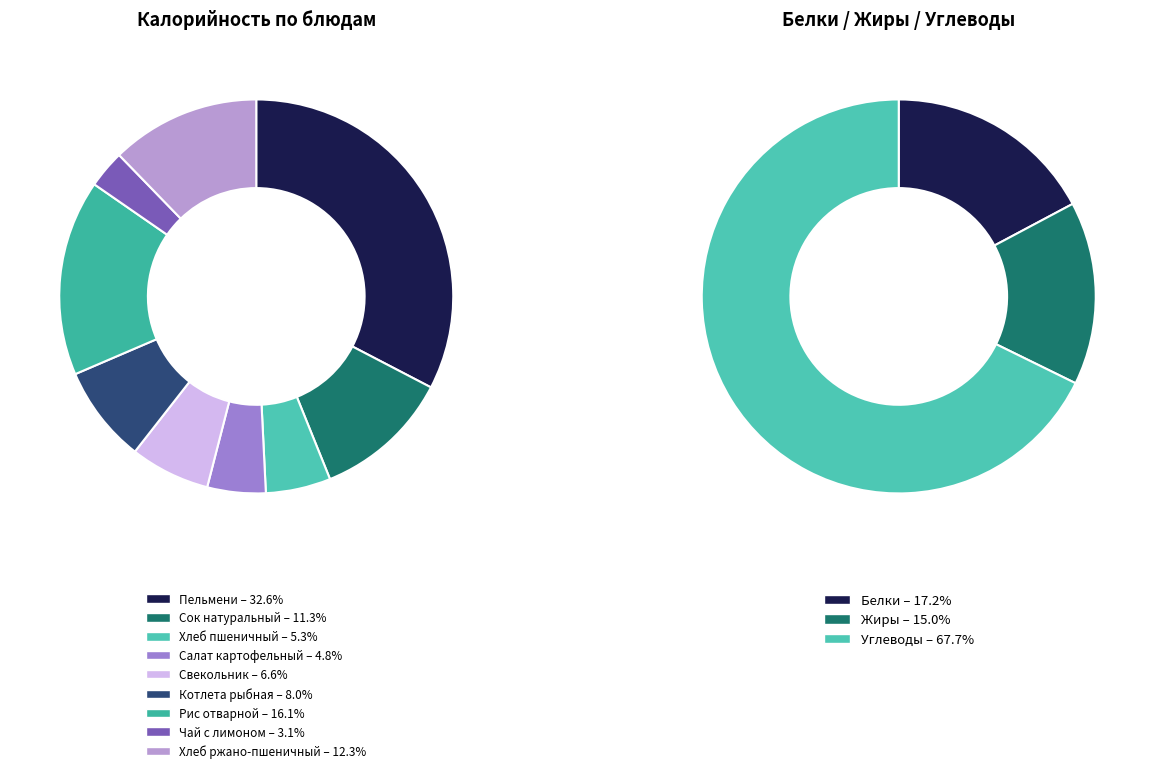

Which has a higher value, Рис отварной or Свекольник?

Рис отварной